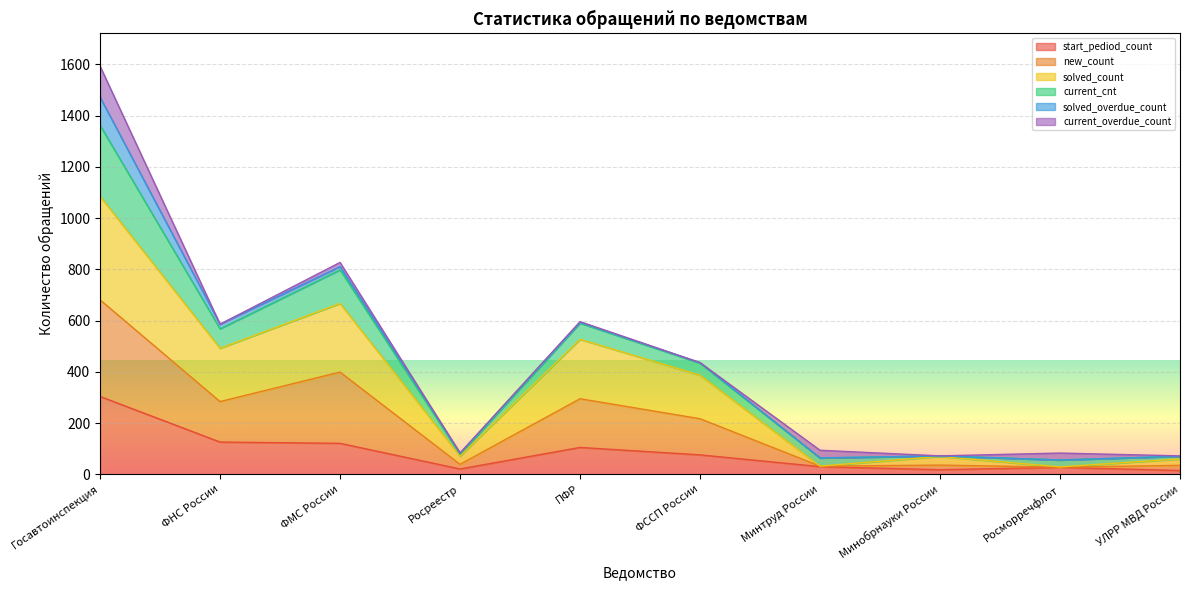

How many interior local valleys does the solved_count series have?

4